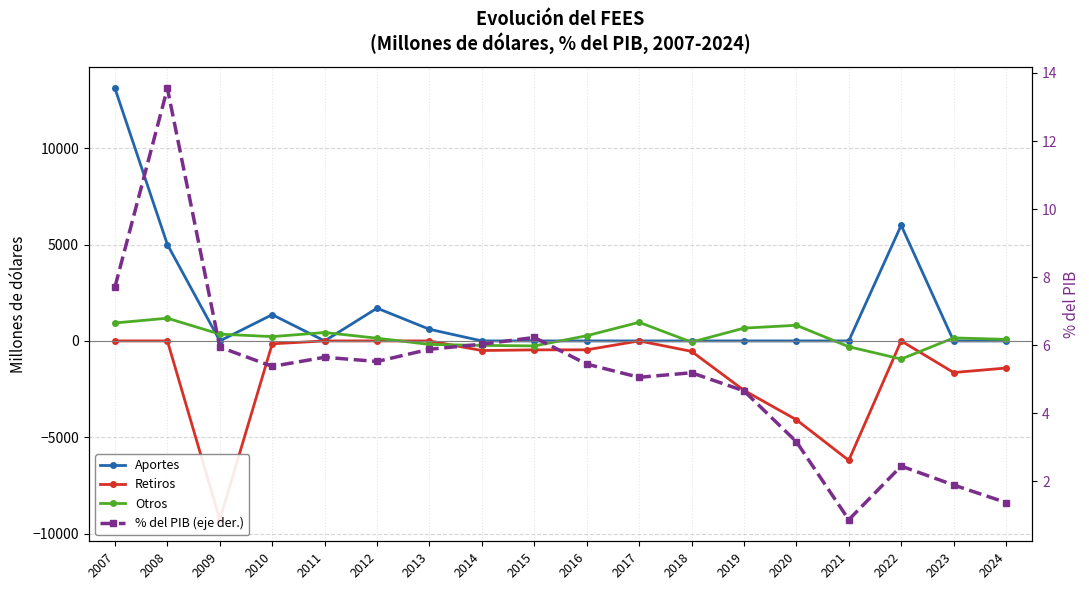

Where does the Retiros series first go above -462?

2007